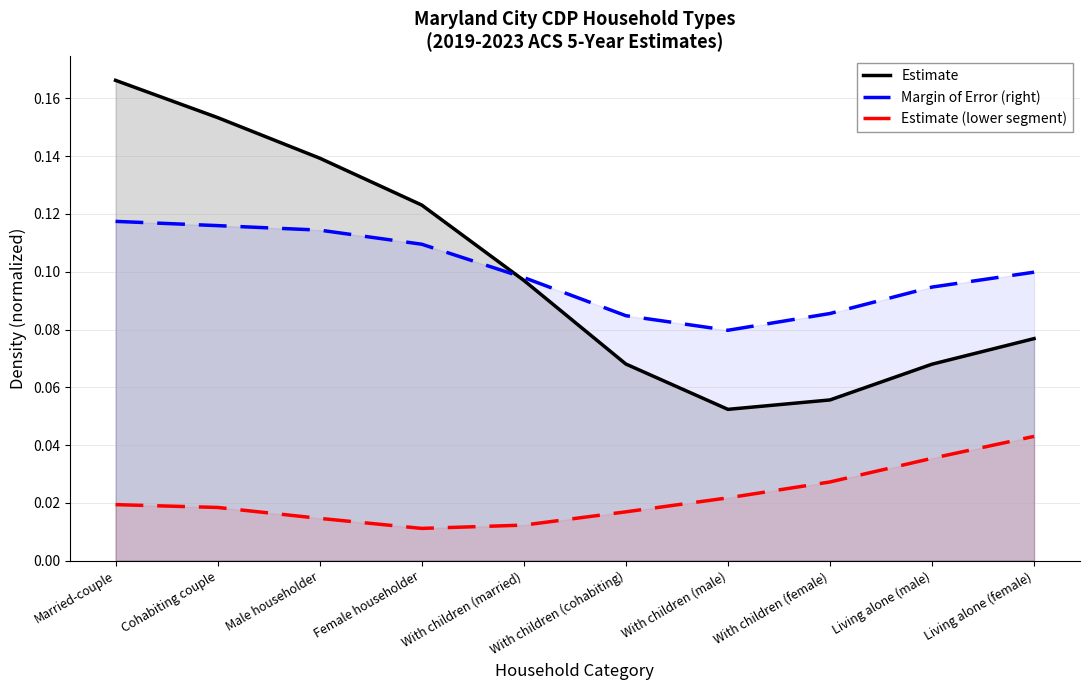

True or false: Estimate (lower segment) and Margin of Error (right) cross at least once.

False